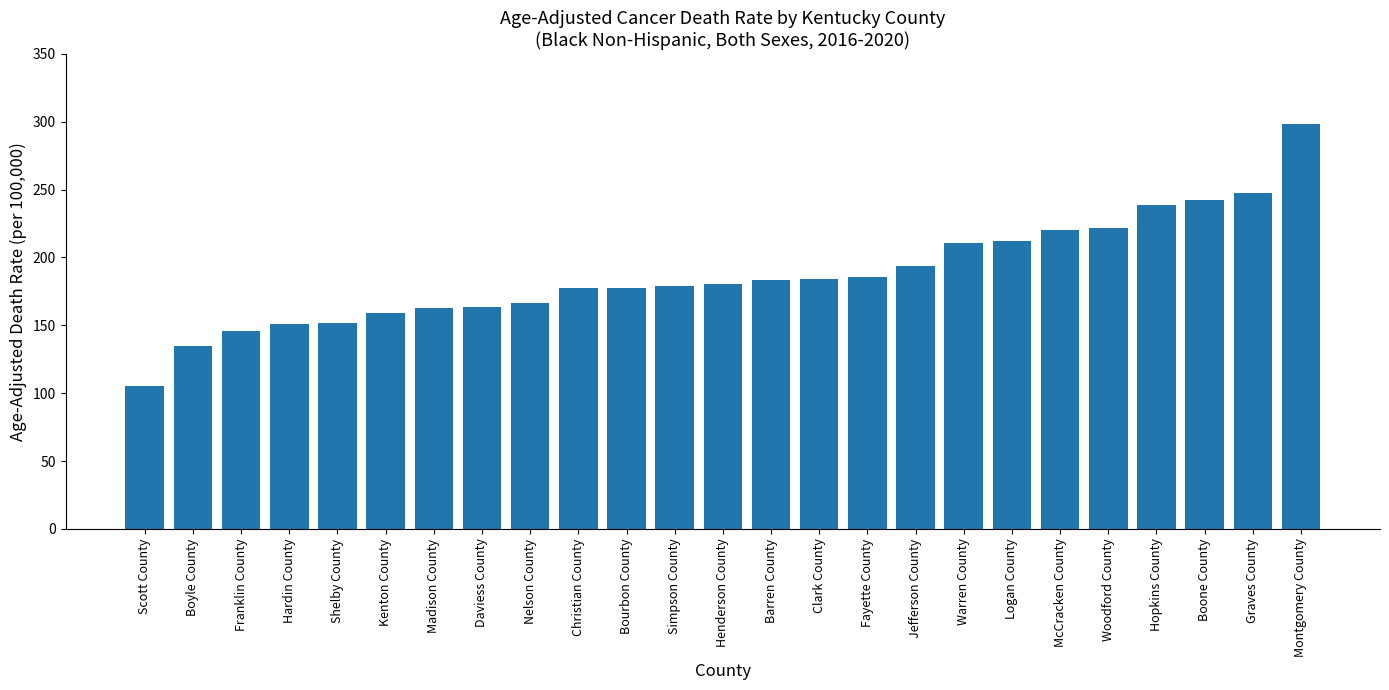

What position from the right is Franklin County?

23